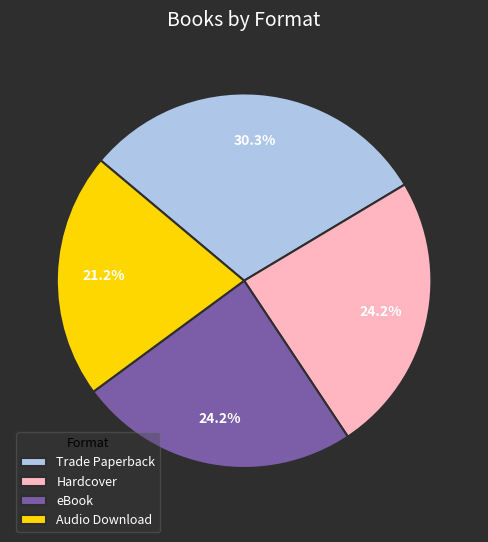

Do Hardcover and Trade Paperback together represent more than half of the pie?

Yes